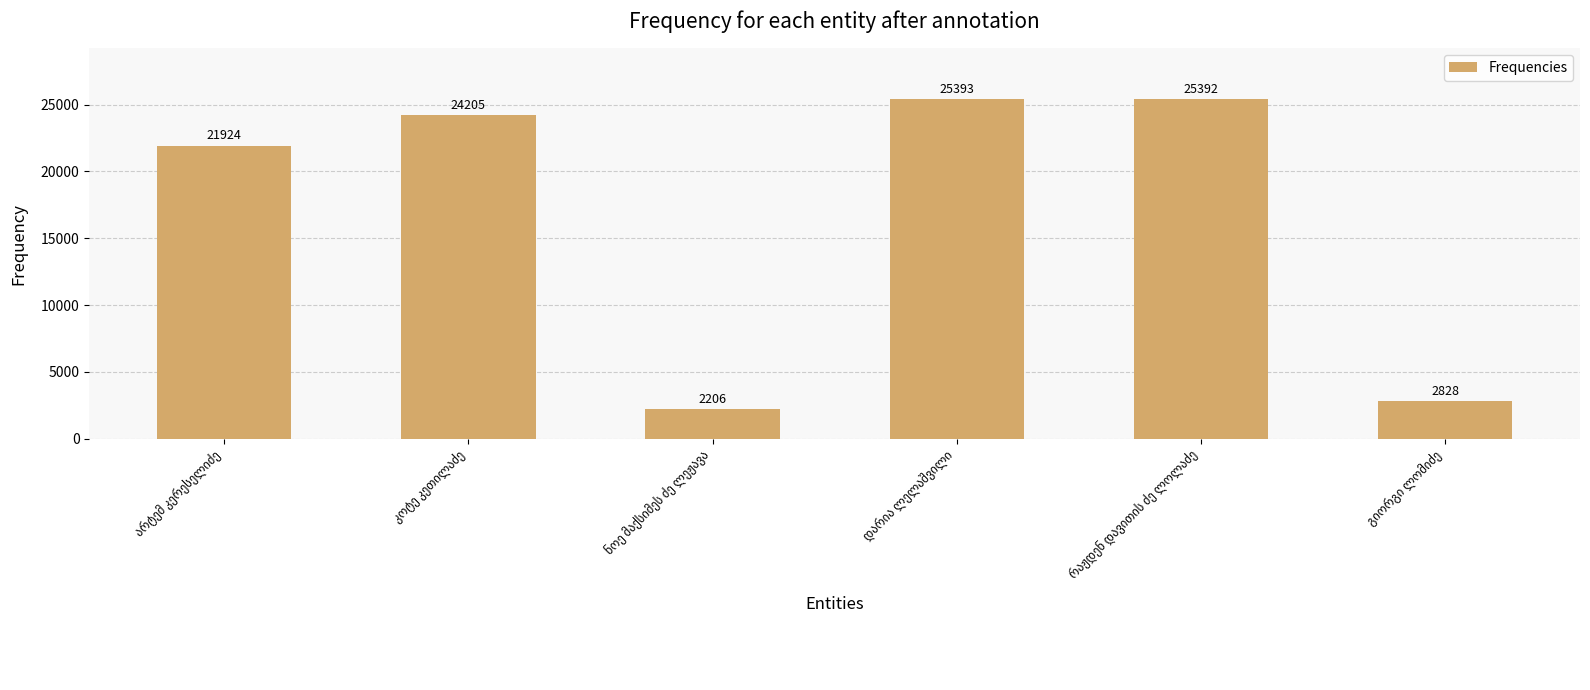

What is the difference between the maximum and second lowest values?

22565